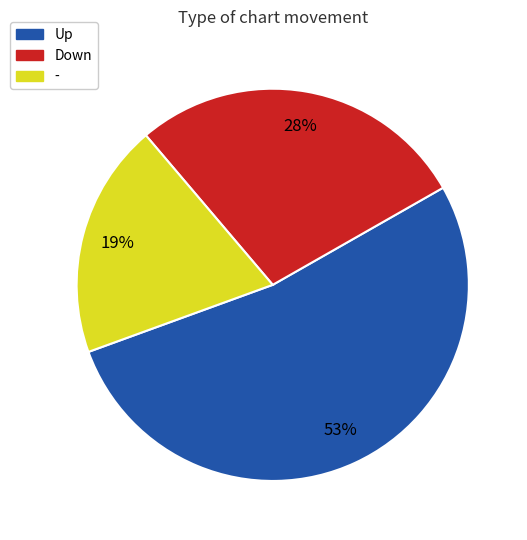

Is there any slice that represents more than half of the pie?

Yes